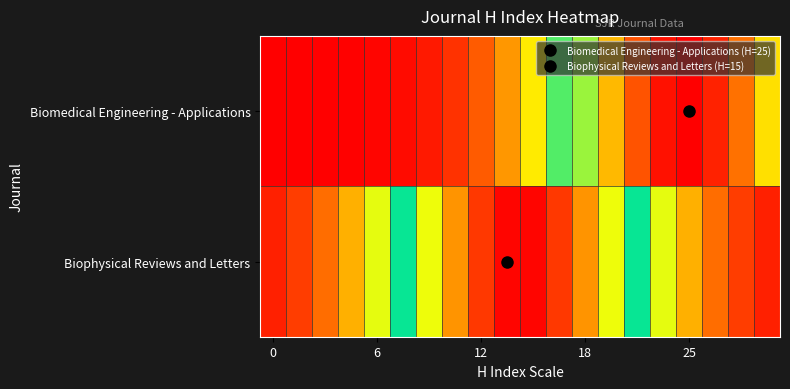

Reading left to right, transcribe all the data shown in this chart.

Biomedical Engineering - Applications: 0.0	0.0	0.0	0.0	0.0	0.0	0.0	0.1	0.1	0.2	0.3	0.4	0.6	0.8	0.9	1.0	1.0	1.0	0.8	0.7
Biophysical Reviews and Letters: 0.0	0.1	0.1	0.2	0.4	0.5	0.7	0.8	0.9	1.0	1.0	0.9	0.8	0.7	0.5	0.4	0.2	0.1	0.1	0.0